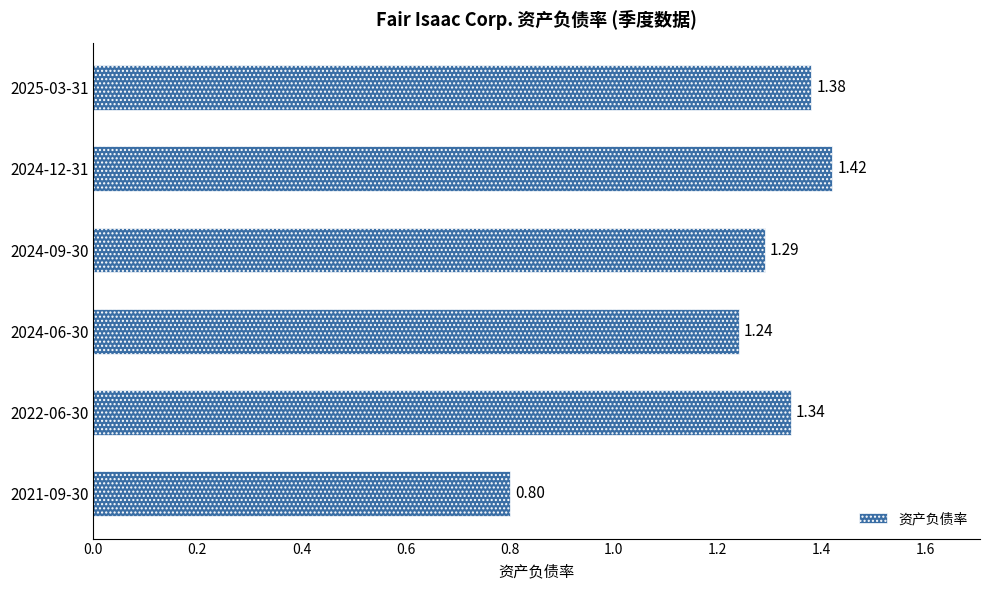

Rank the categories by value from highest to lowest.

2024-12-31, 2025-03-31, 2022-06-30, 2024-09-30, 2024-06-30, 2021-09-30